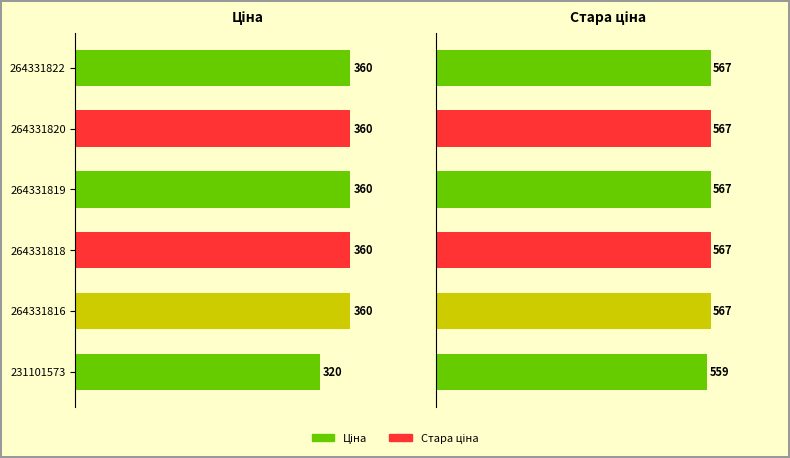

How many distinct data groups are displayed?

2